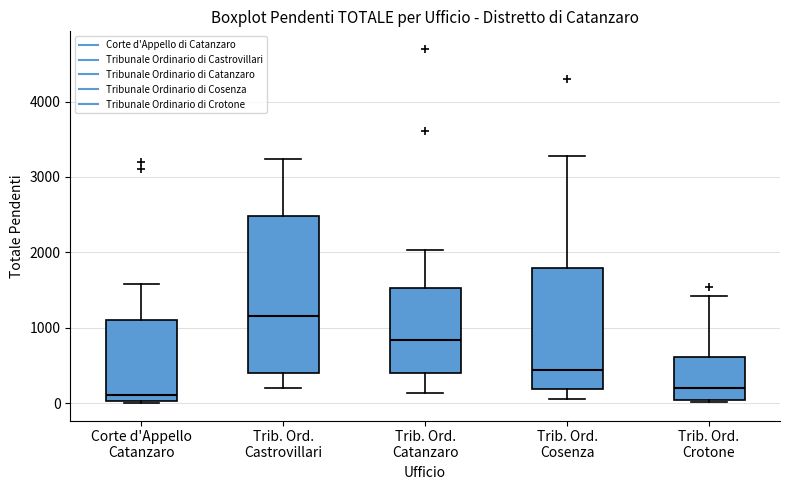

Reading left to right, read every box against the y-axis: the position of its median line, the range the box covers, and the ends of its whiskers. The values are not printed on the chart, so give them approximately, as read against the axis.

Corte d'Appello Catanzaro: median 100, box 0 to 1100, whiskers 0 to 1600
Trib. Ord. Castrovillari: median 1100, box 400 to 2500, whiskers 200 to 3200
Trib. Ord. Catanzaro: median 800, box 400 to 1500, whiskers 100 to 2000
Trib. Ord. Cosenza: median 400, box 200 to 1800, whiskers 100 to 3300
Trib. Ord. Crotone: median 200, box 0 to 600, whiskers 0 to 1400